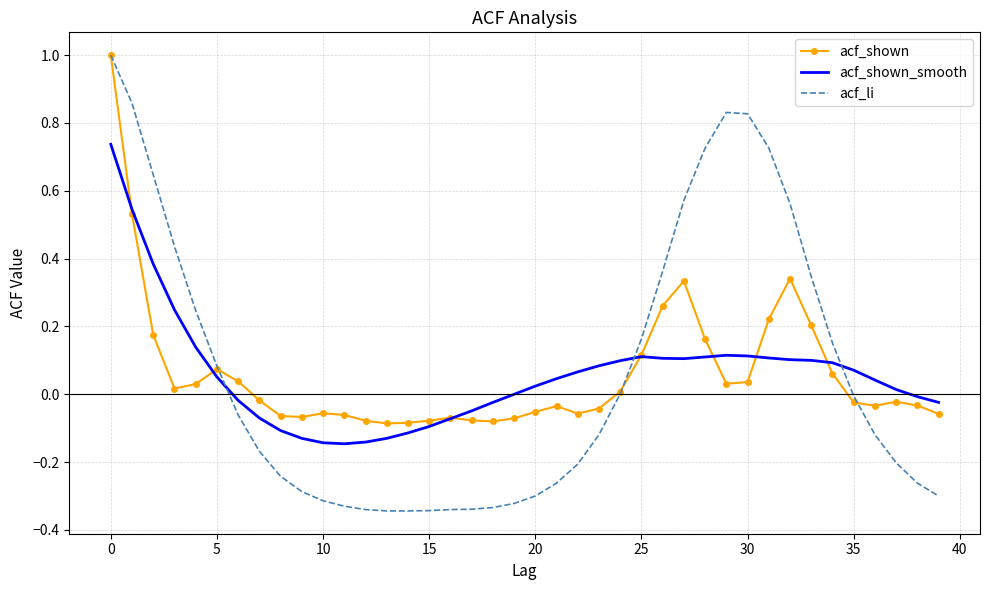

Which series has the largest range (max minus min)?

acf_li